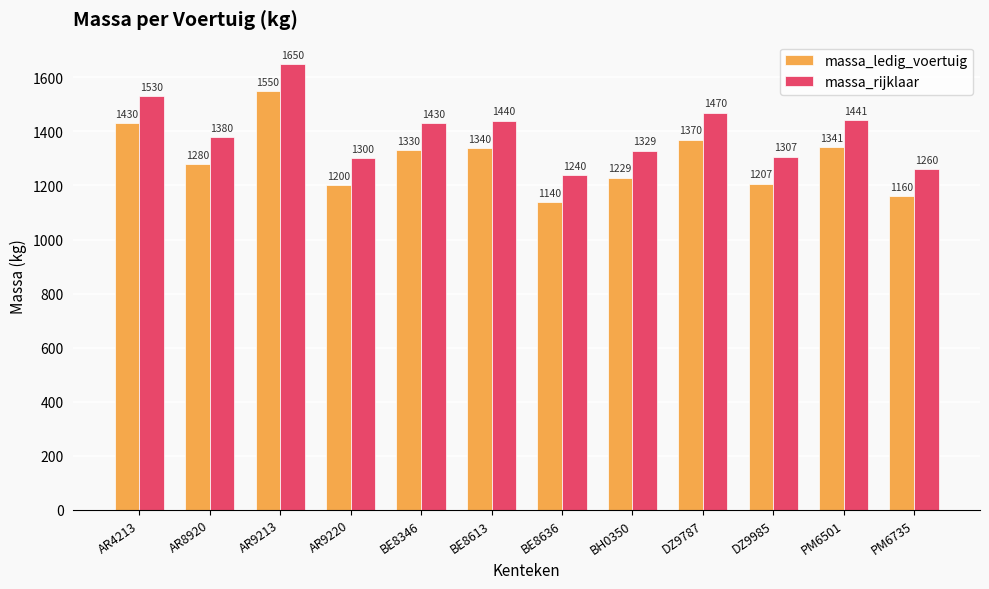

What is the total value across all series at PM6735?

2420